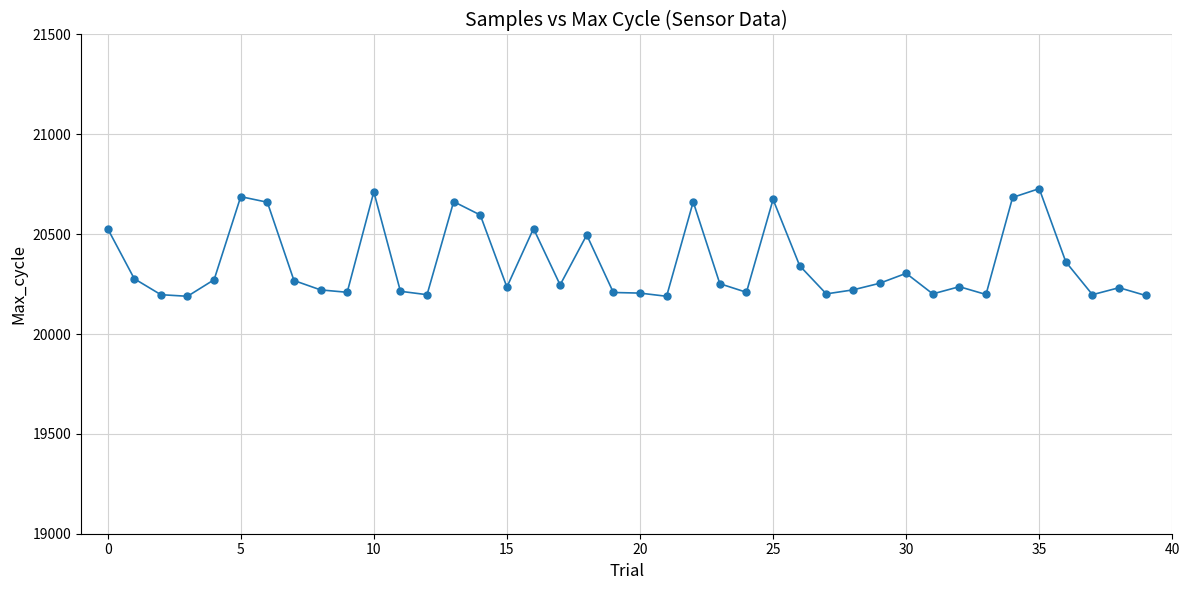

True or false: the data has more than 0 interior local peaks.

True